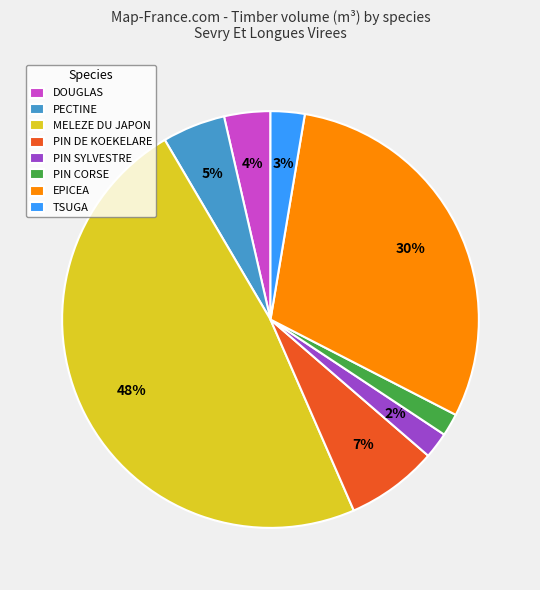

To the nearest percent, what is the combined percentage of PIN CORSE and MELEZE DU JAPON?

50%